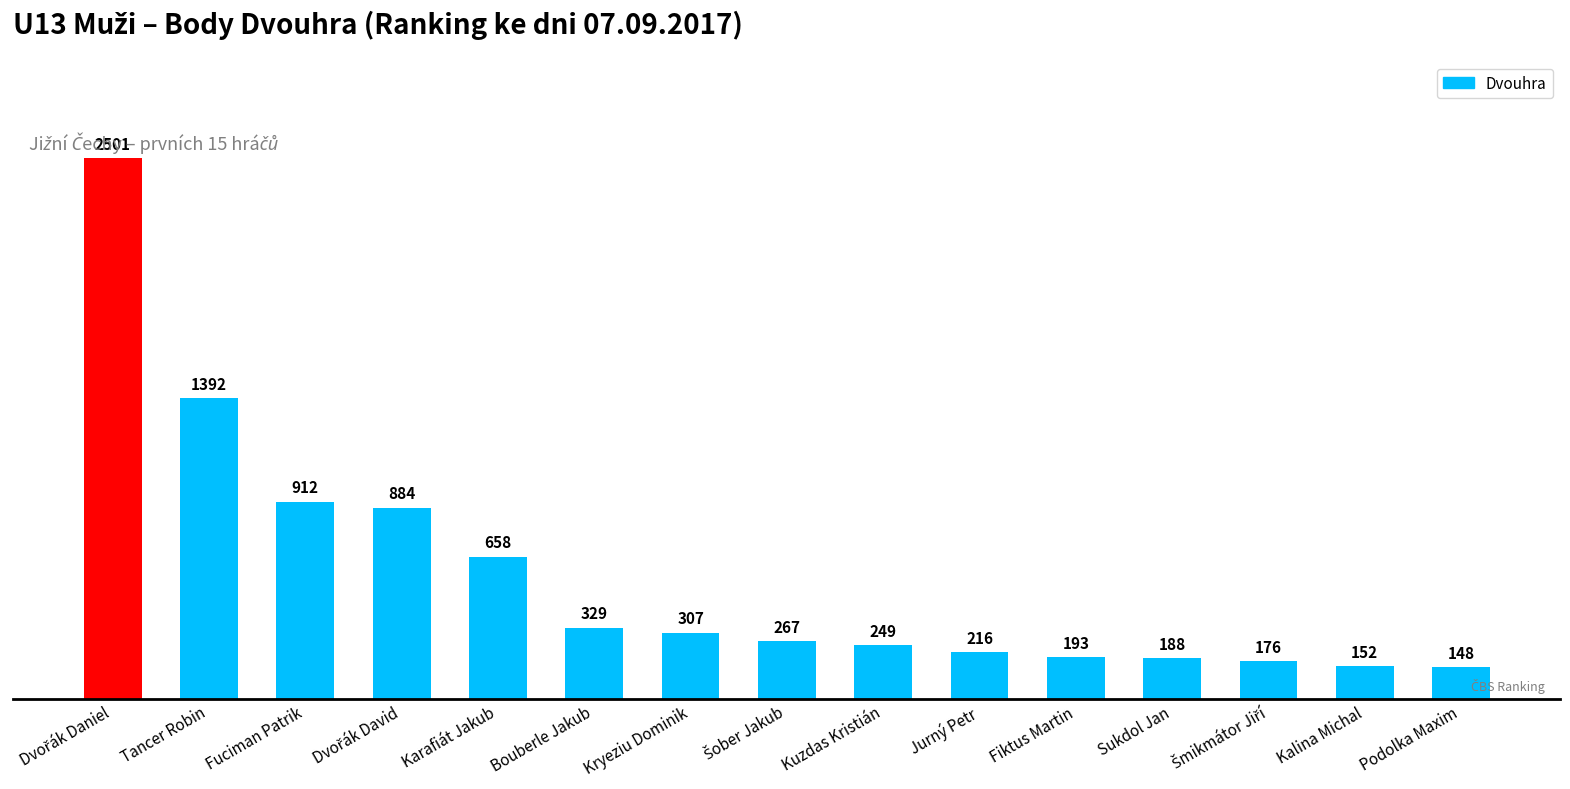

Reading left to right, what are all the values shown in this chart?

2501	1392	912	884	658	329	307	267	249	216	193	188	176	152	148